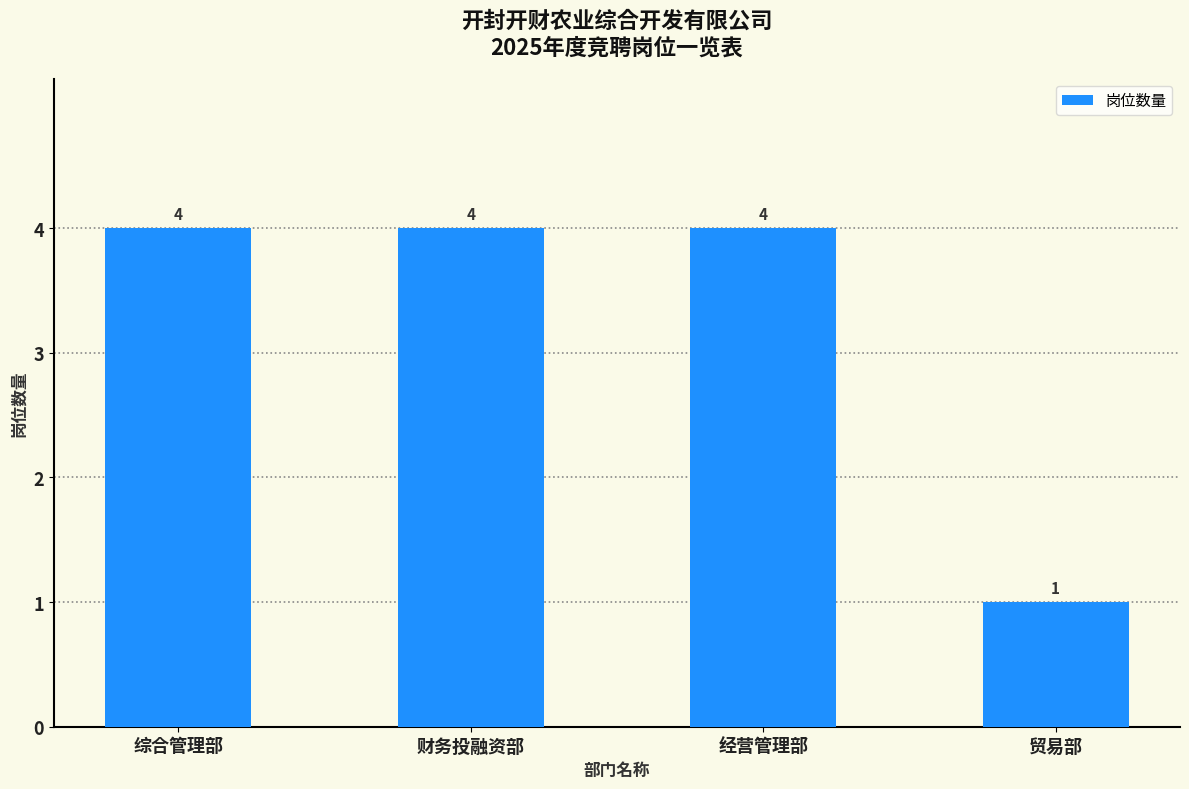

How many data points are less than 4?

1